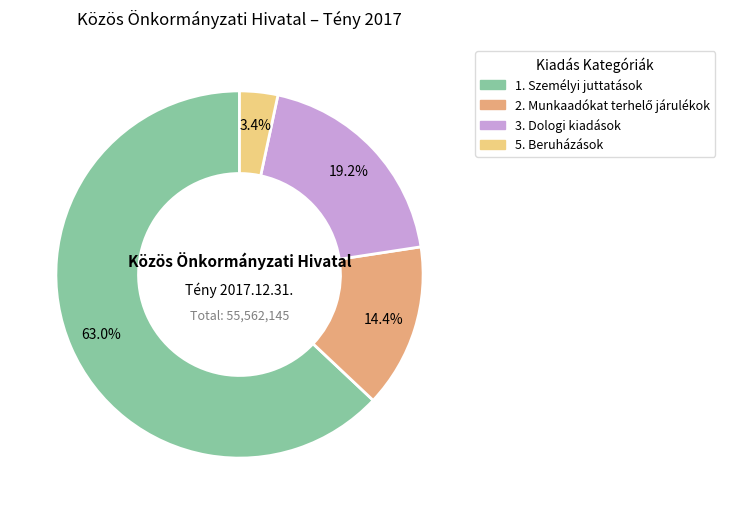

To the nearest percent, what portion does 5. Beruházások represent?

3%